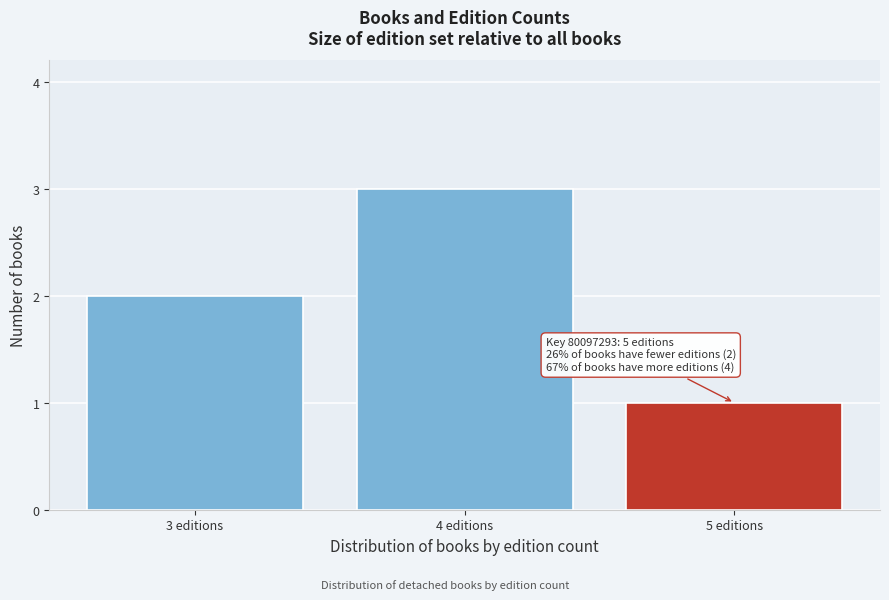

Reading left to right, what are all the values shown in this chart?

3 editions=2	4 editions=3	5 editions=1